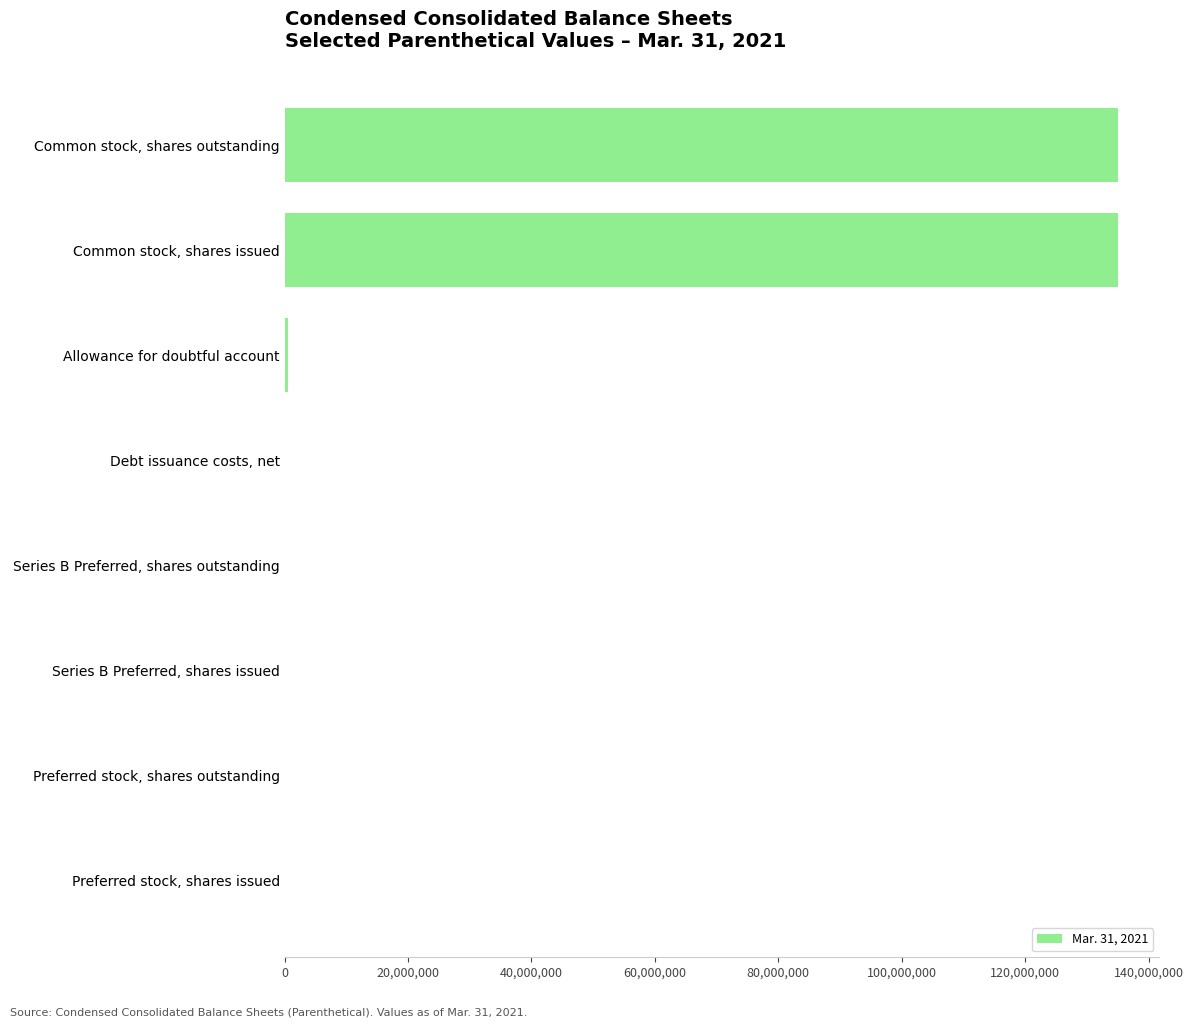

The chart shows a value of 134968818 at Common stock, shares issued. True or false?

True